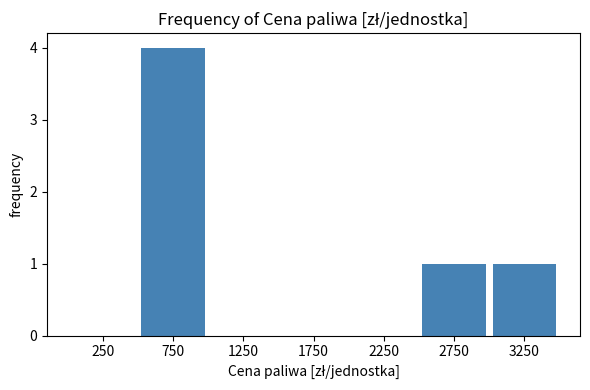

What is the height of the bar covering 3000 to 3500 on the x-axis? The values are not printed on the chart, so give them approximately, as read against the axis.

1